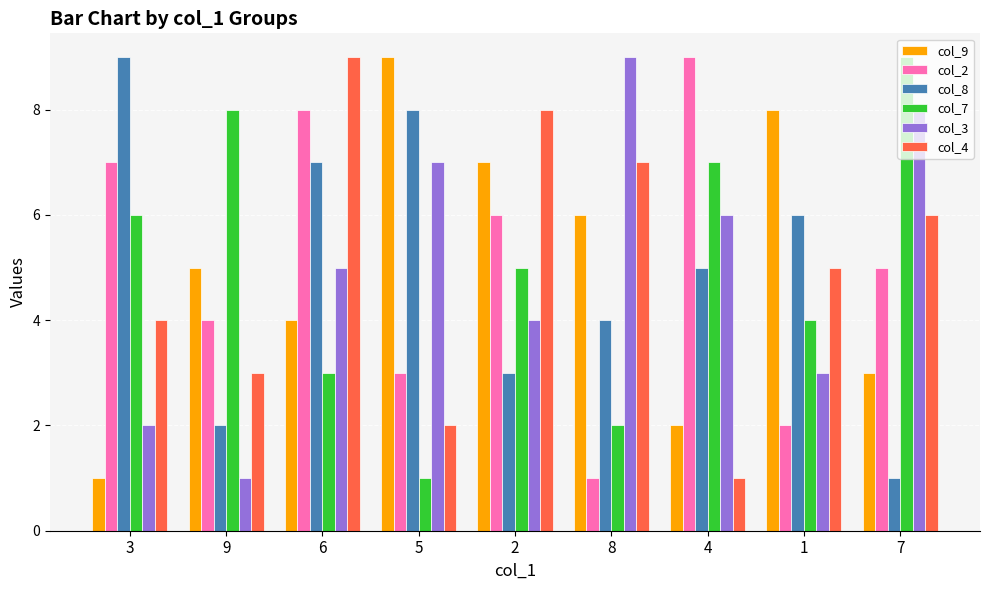

Is the value of col_9 at 7 greater than the value of col_4 at 1?

No